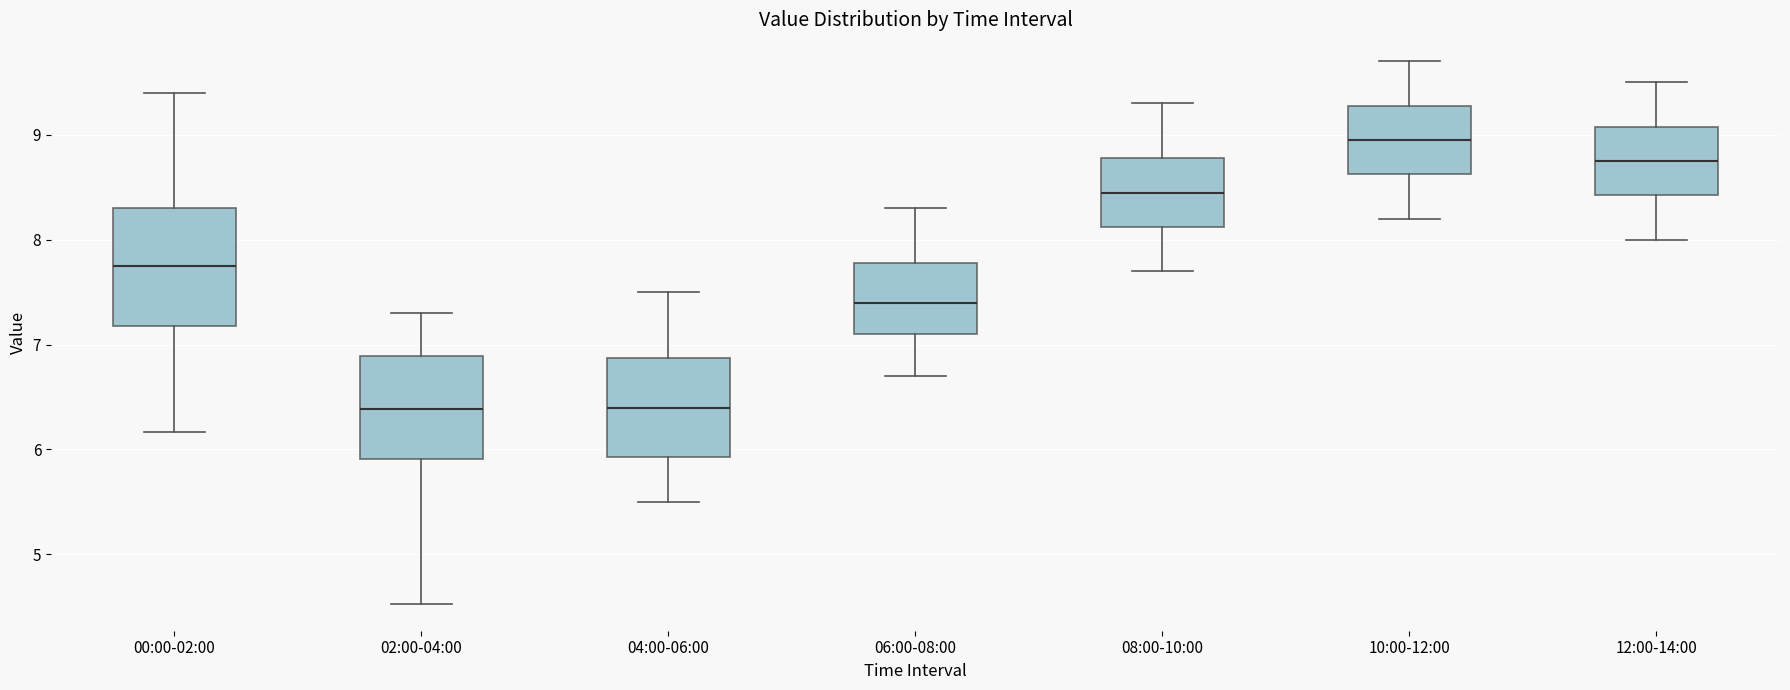

Comparing the boxes themselves (not the whiskers), which one is the tallest?

00:00-02:00